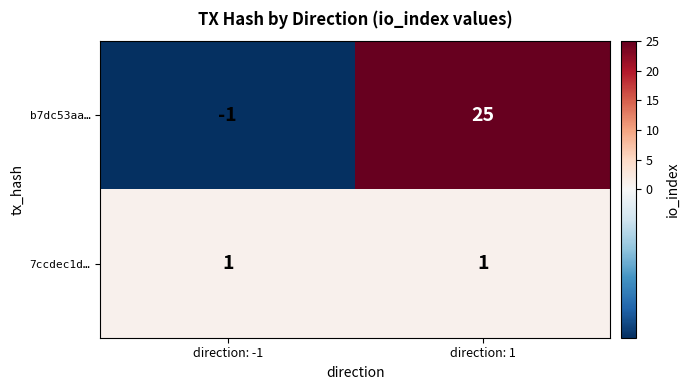

What is the greatest value displayed?

25